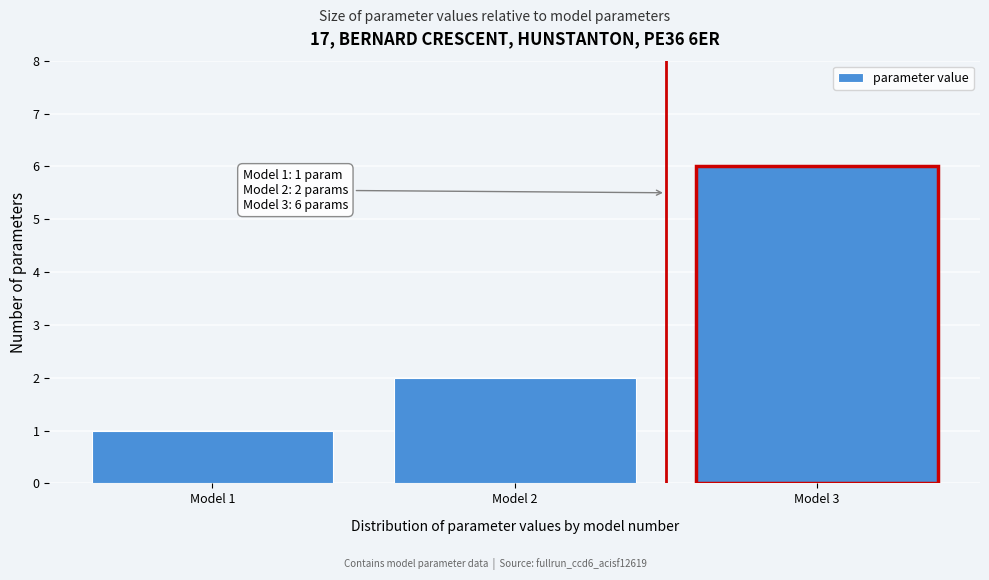

Reading right to left, what are all the values shown in this chart?

Model 3=6	Model 2=2	Model 1=1